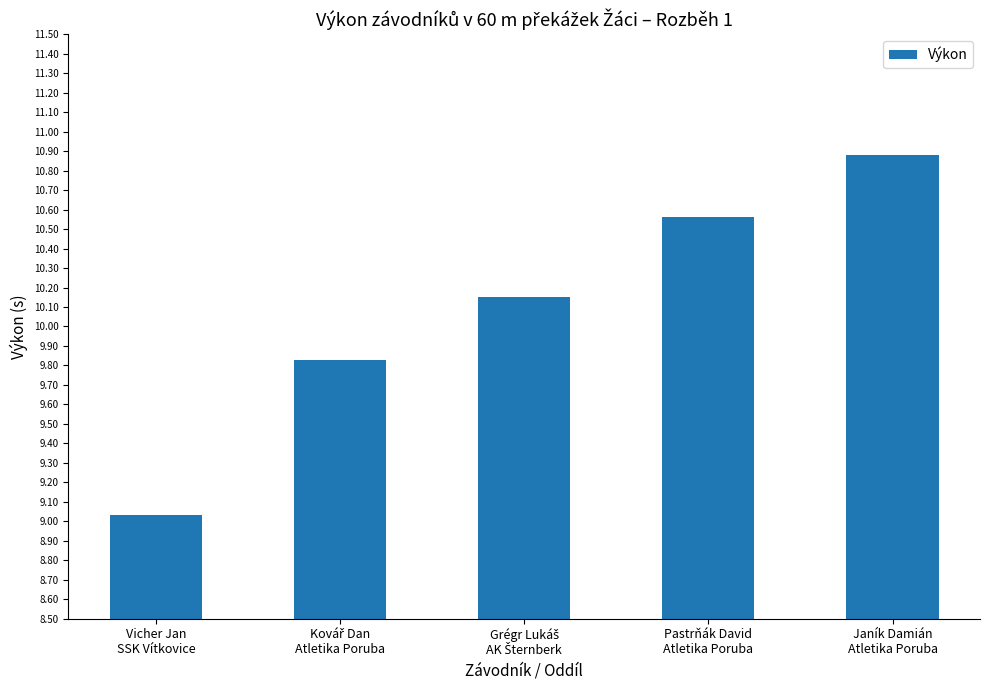

What is the label of the 4th bar from the left?

Pastrňák David
Atletika Poruba